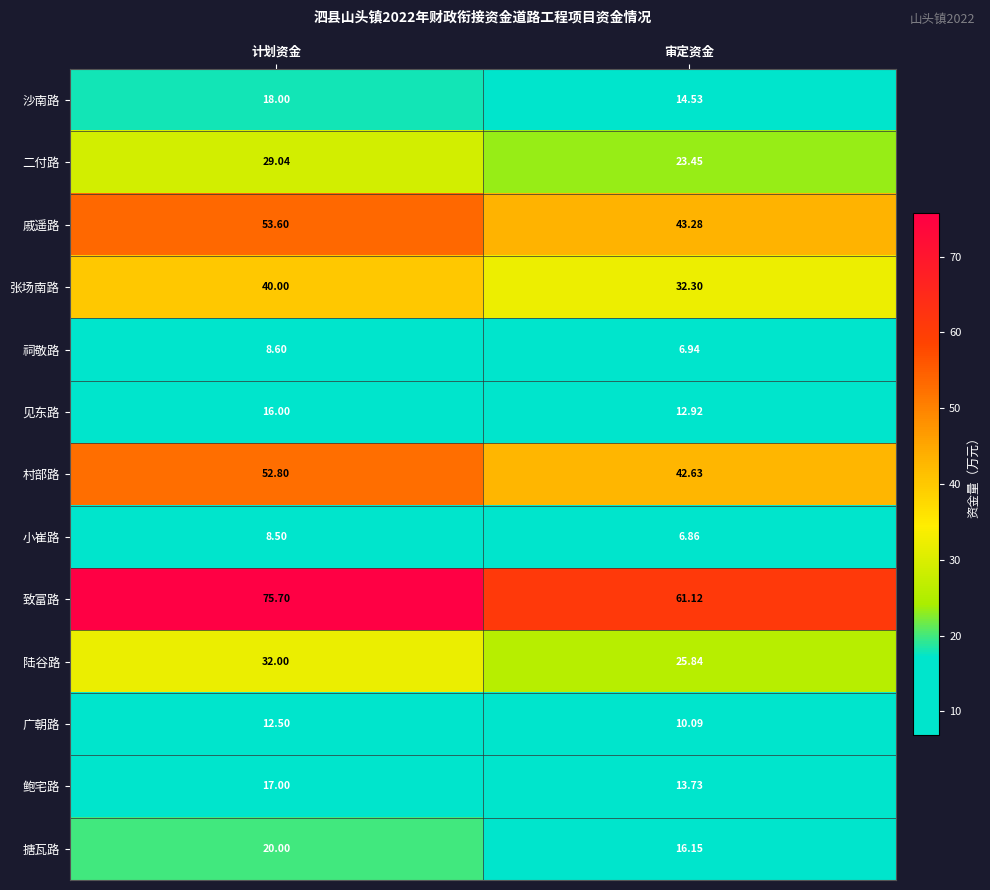

At which label is 张场南路 closest to 36?

审定资金